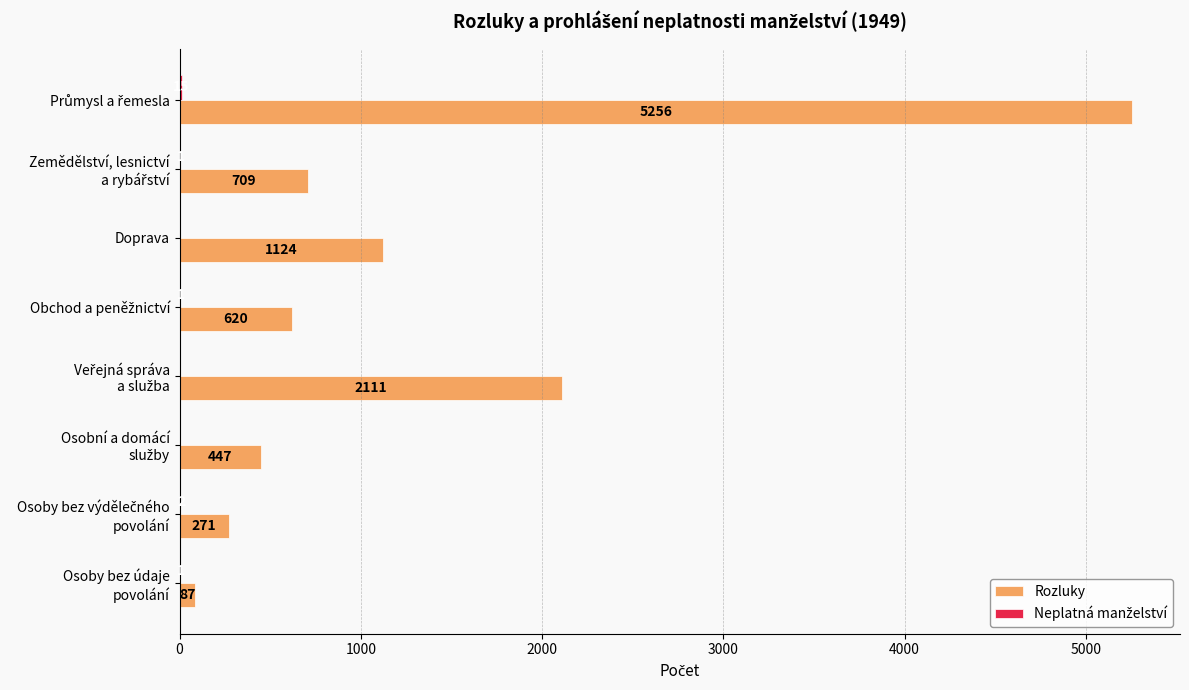

True or false: Rozluky has a value of 1818 at Doprava.

False